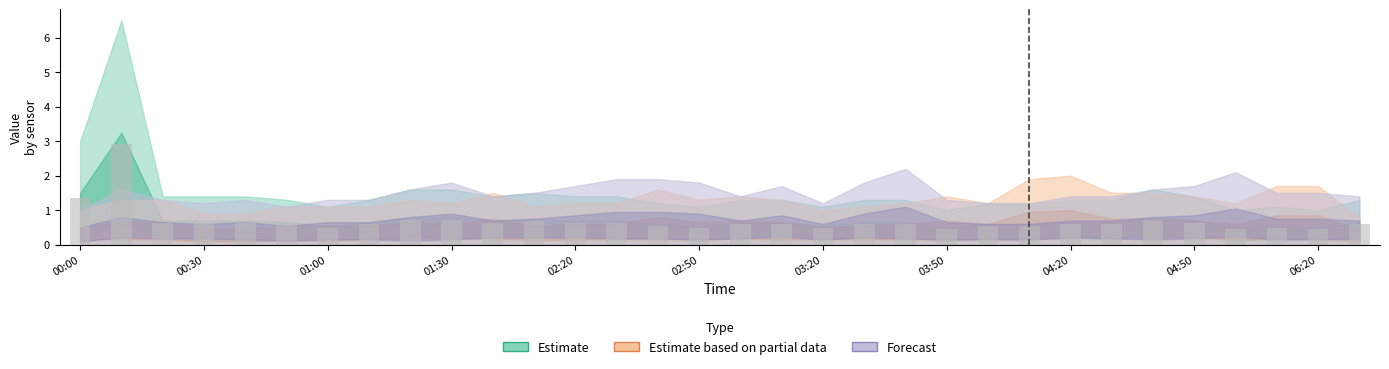

What is the greatest value displayed?

2.9